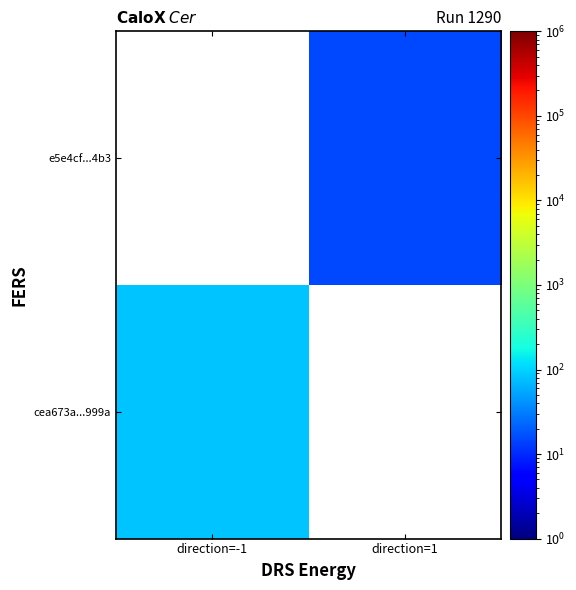

How many data points does each series have?

2